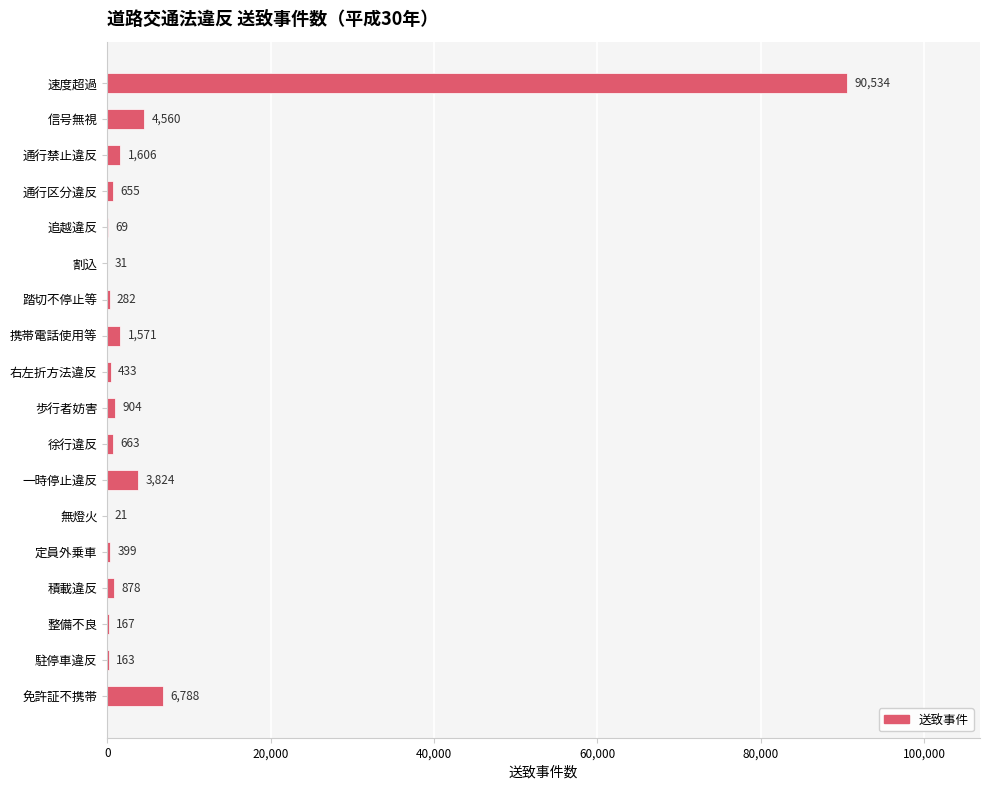

Which label corresponds to the largest value in the chart?

速度超過